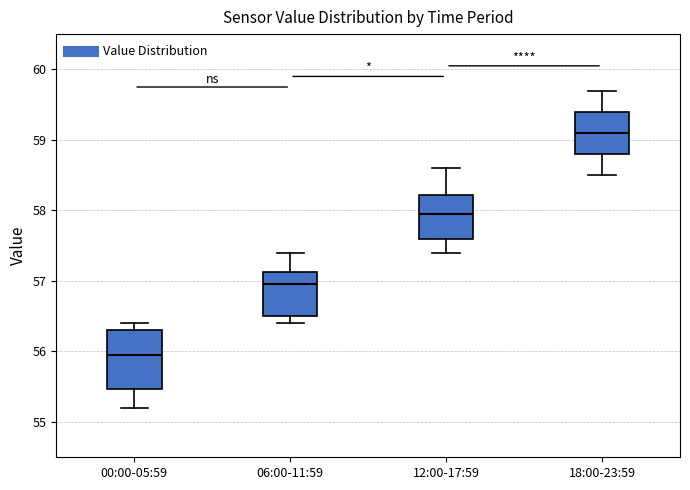

Reading left to right, transcribe this box plot: for each box, give where its median line is, the range the box spans, and where its two whiskers end, as read against the y-axis. The values are not printed on the chart, so give them approximately, as read against the axis.

00:00-05:59: median 56.0, box 55.5 to 56.3, whiskers 55.2 to 56.4
06:00-11:59: median 57.0, box 56.5 to 57.1, whiskers 56.4 to 57.4
12:00-17:59: median 58.0, box 57.6 to 58.2, whiskers 57.4 to 58.6
18:00-23:59: median 59.1, box 58.8 to 59.4, whiskers 58.5 to 59.7